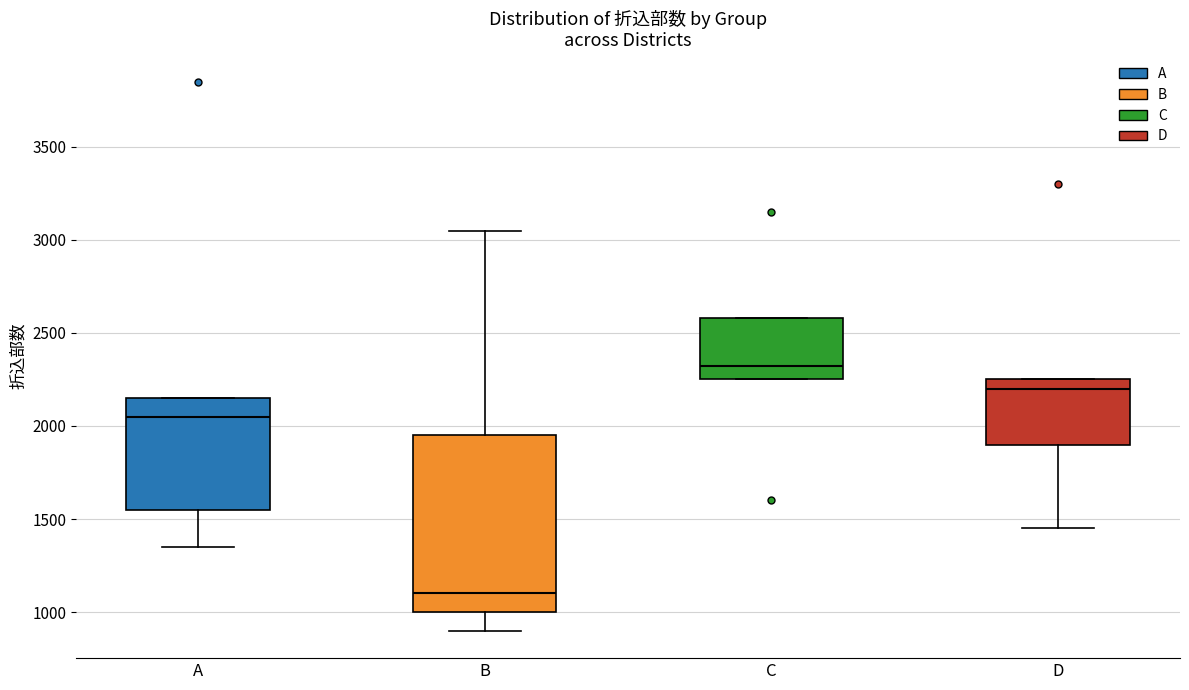

Reading left to right, transcribe this box plot: for each box, give where its median line is, the range the box spans, and where its two whiskers end, as read against the y-axis. The values are not printed on the chart, so give them approximately, as read against the axis.

A: median 2050, box 1550 to 2150, whiskers 1350 to 2150
B: median 1100, box 1000 to 1950, whiskers 900 to 3050
C: median 2300, box 2250 to 2600, whiskers 2250 to 2600
D: median 2200, box 1900 to 2250, whiskers 1450 to 2250